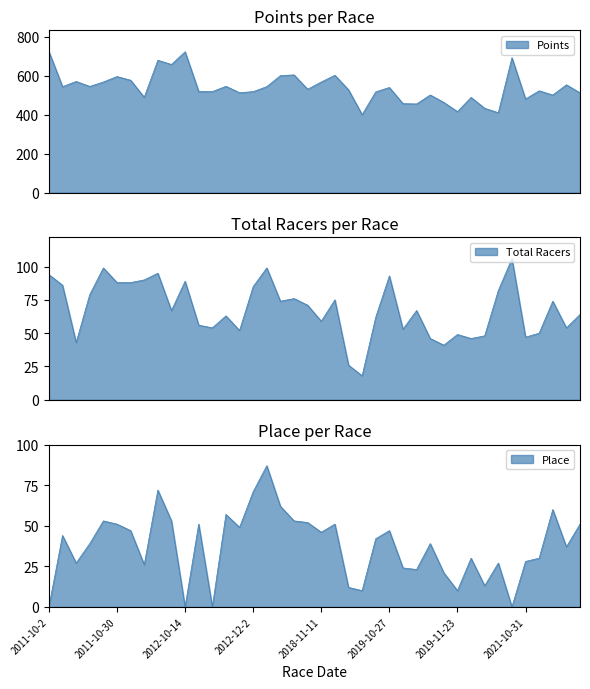

What is the label of the 14th point from the right?

2019-11-10